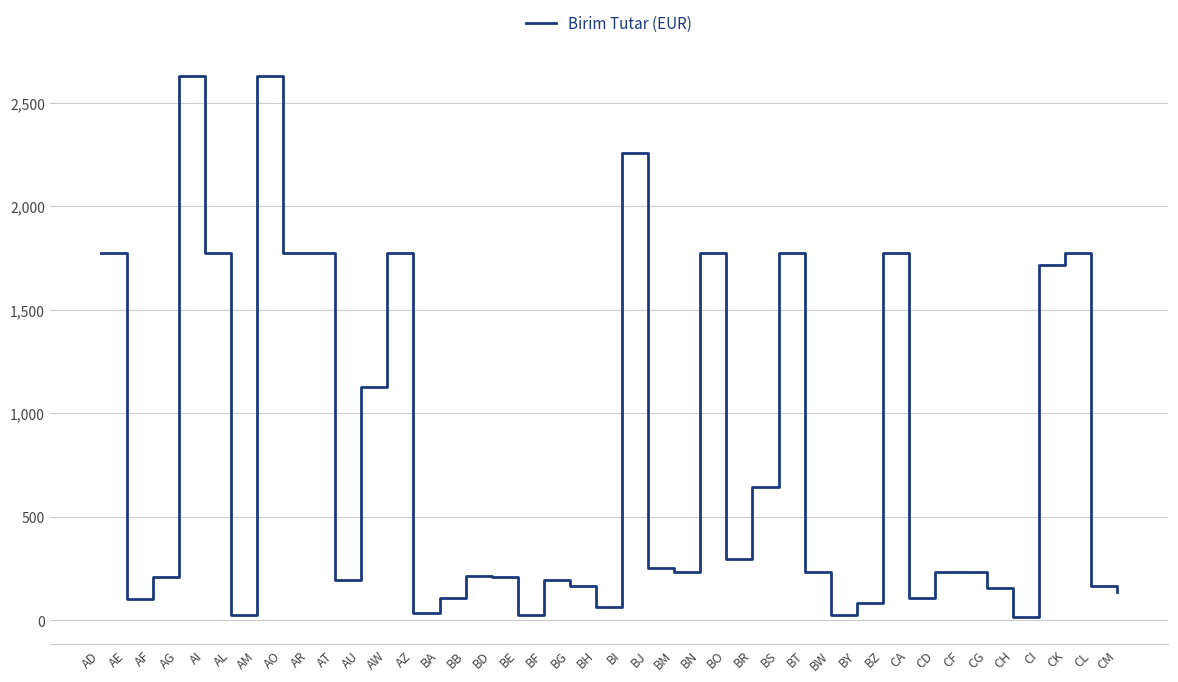

What position from the left is BJ?

22